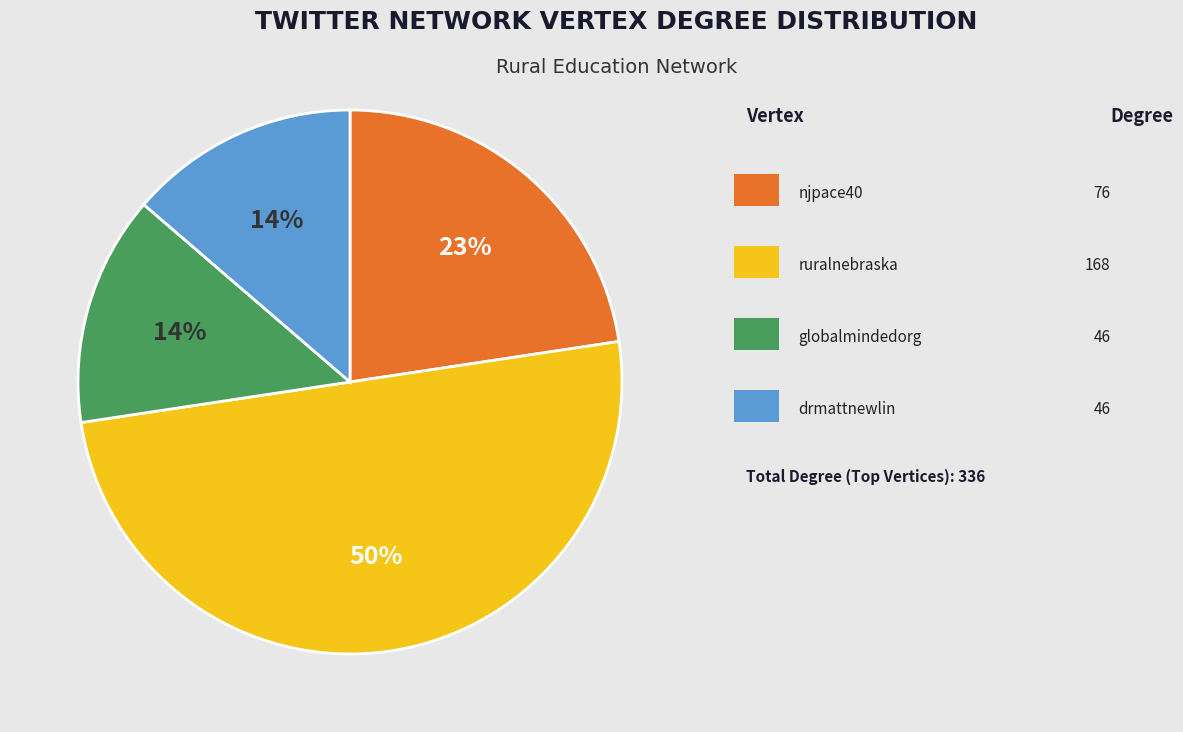

To the nearest percent, what is the average slice percentage?

25%